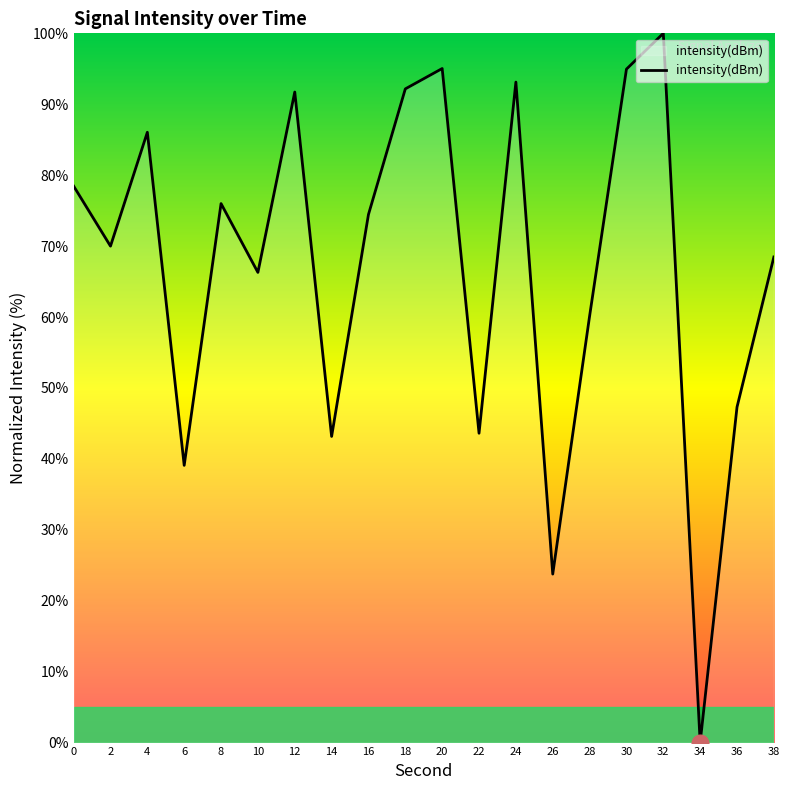

What is the difference between the second highest and minimum values?

95.0